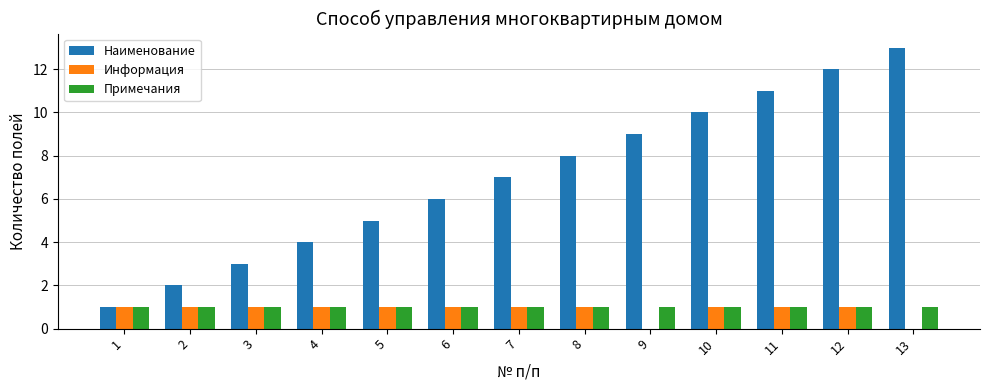

How many groups of bars are there?

13